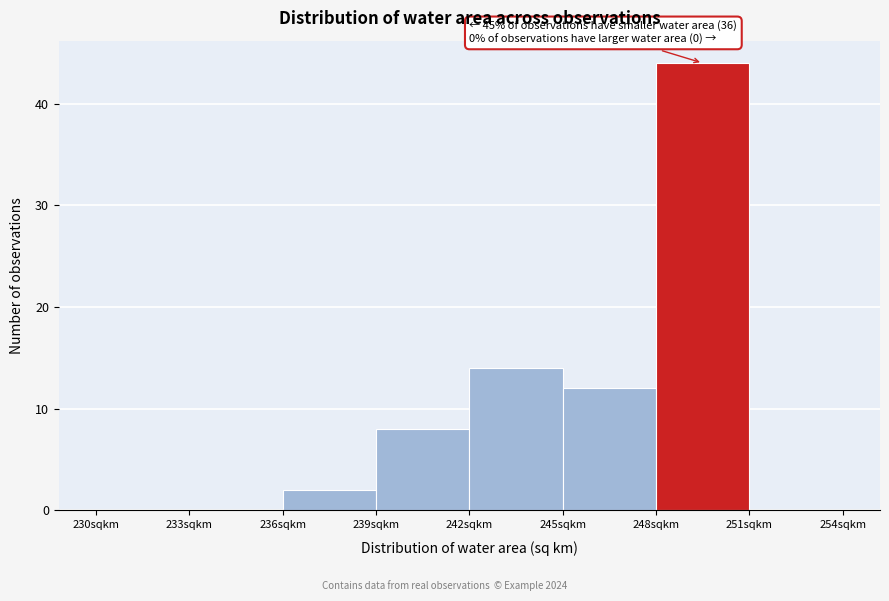

Over which range of the x-axis is the bar tallest?

248 to 251